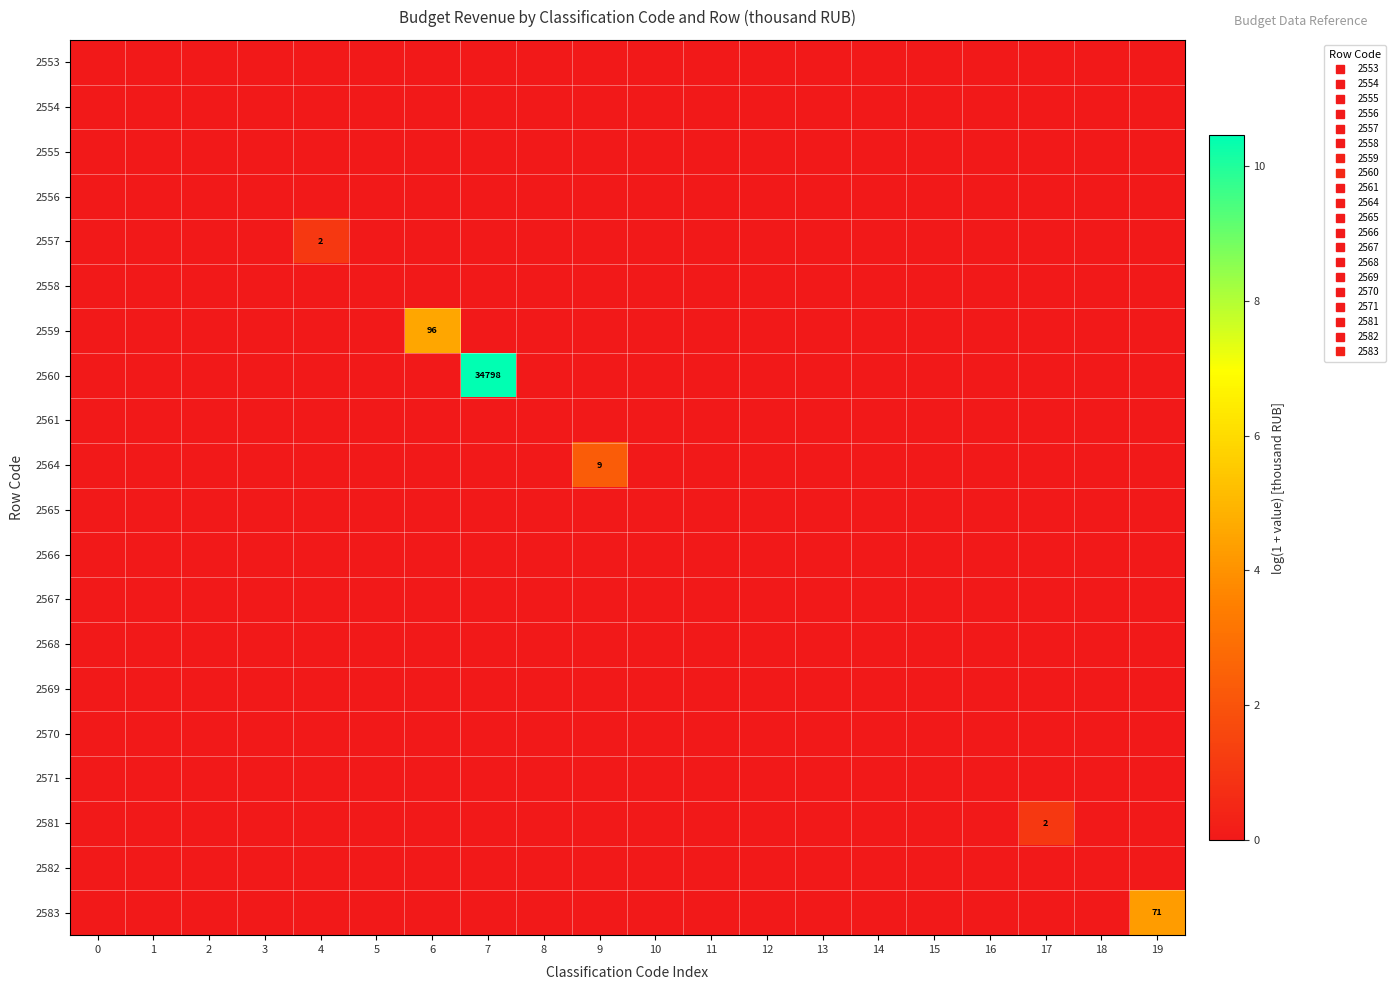

At which label does 2560 reach its peak?

7